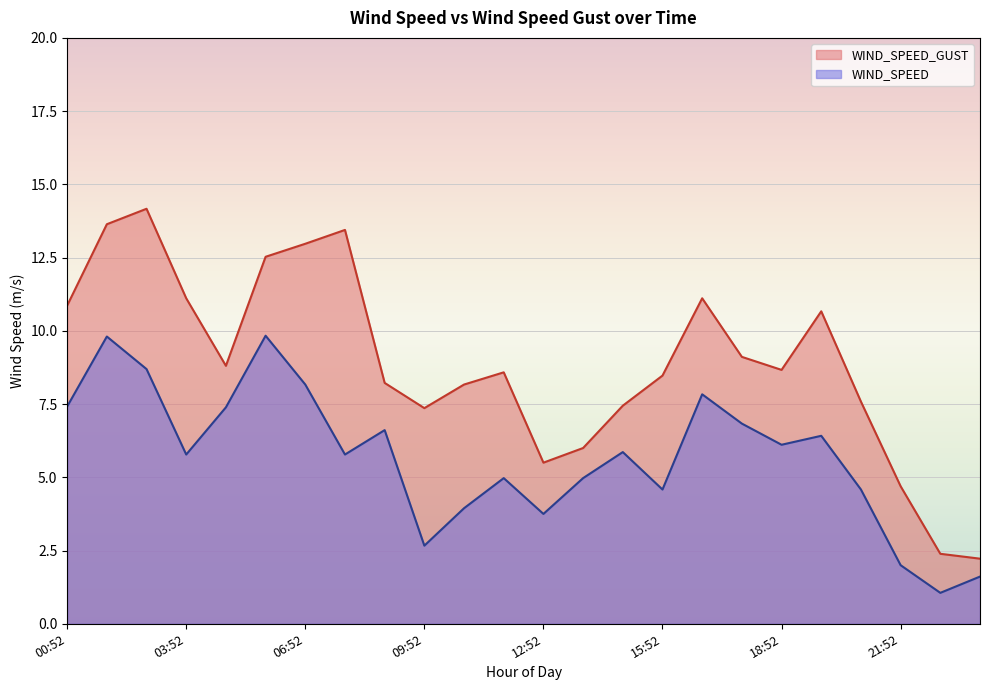

Rank the series by their average value, from highest to lowest.

WIND_SPEED_GUST, WIND_SPEED